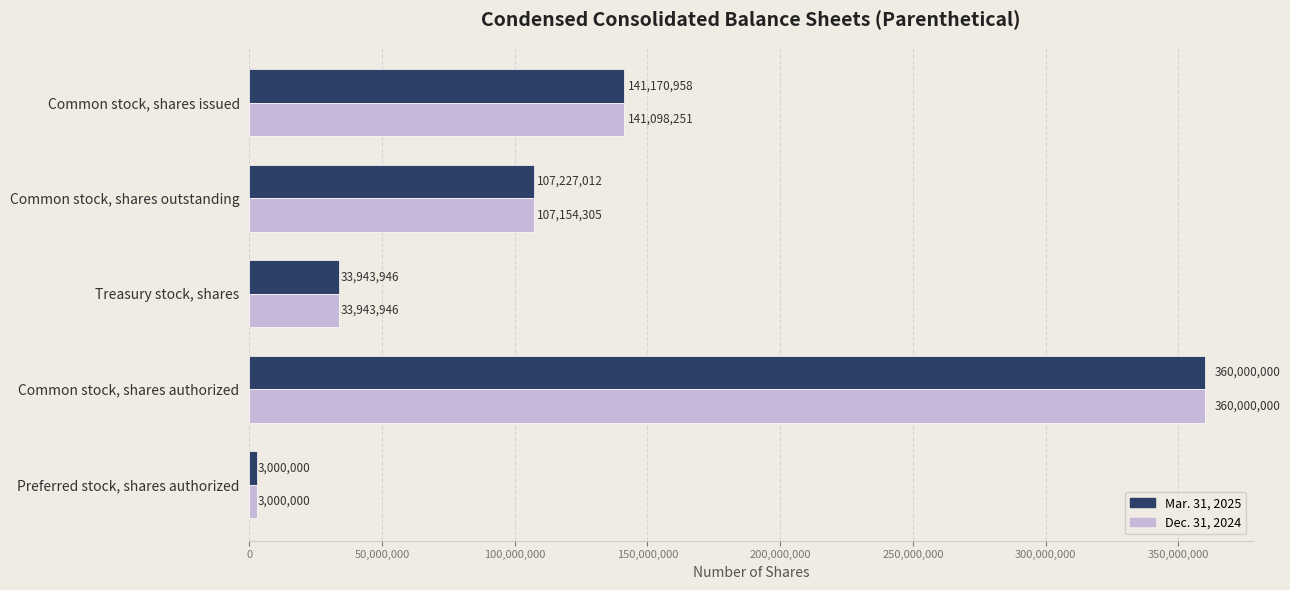

What is the spread (max minus min) of values at Common stock, shares outstanding?

72707